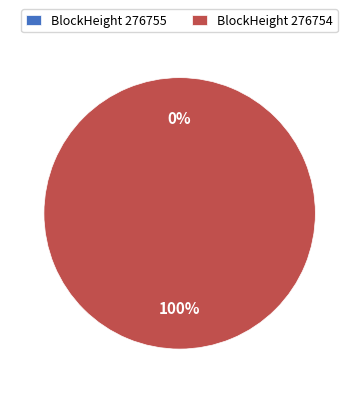

Rank the categories by value from lowest to highest.

276755, 276754